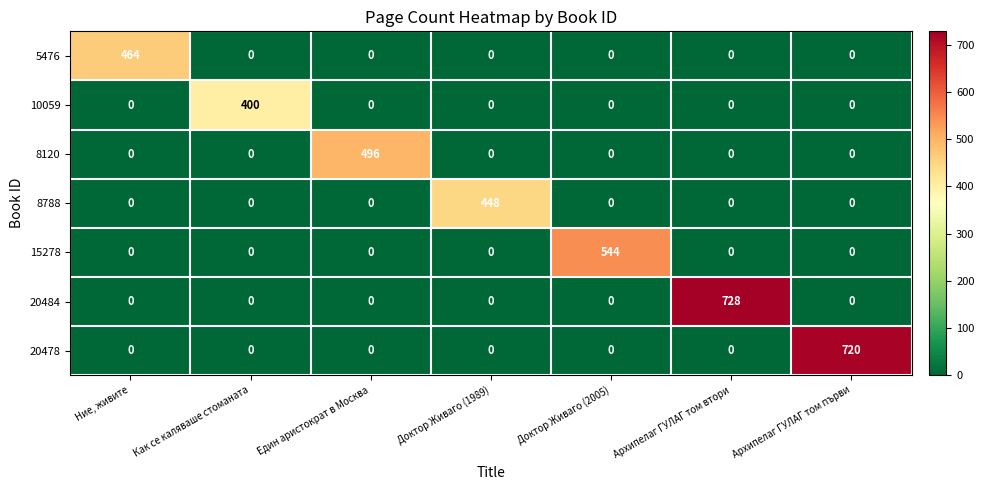

Which label corresponds to the largest value in the chart?

Архипелаг ГУЛАГ том втори